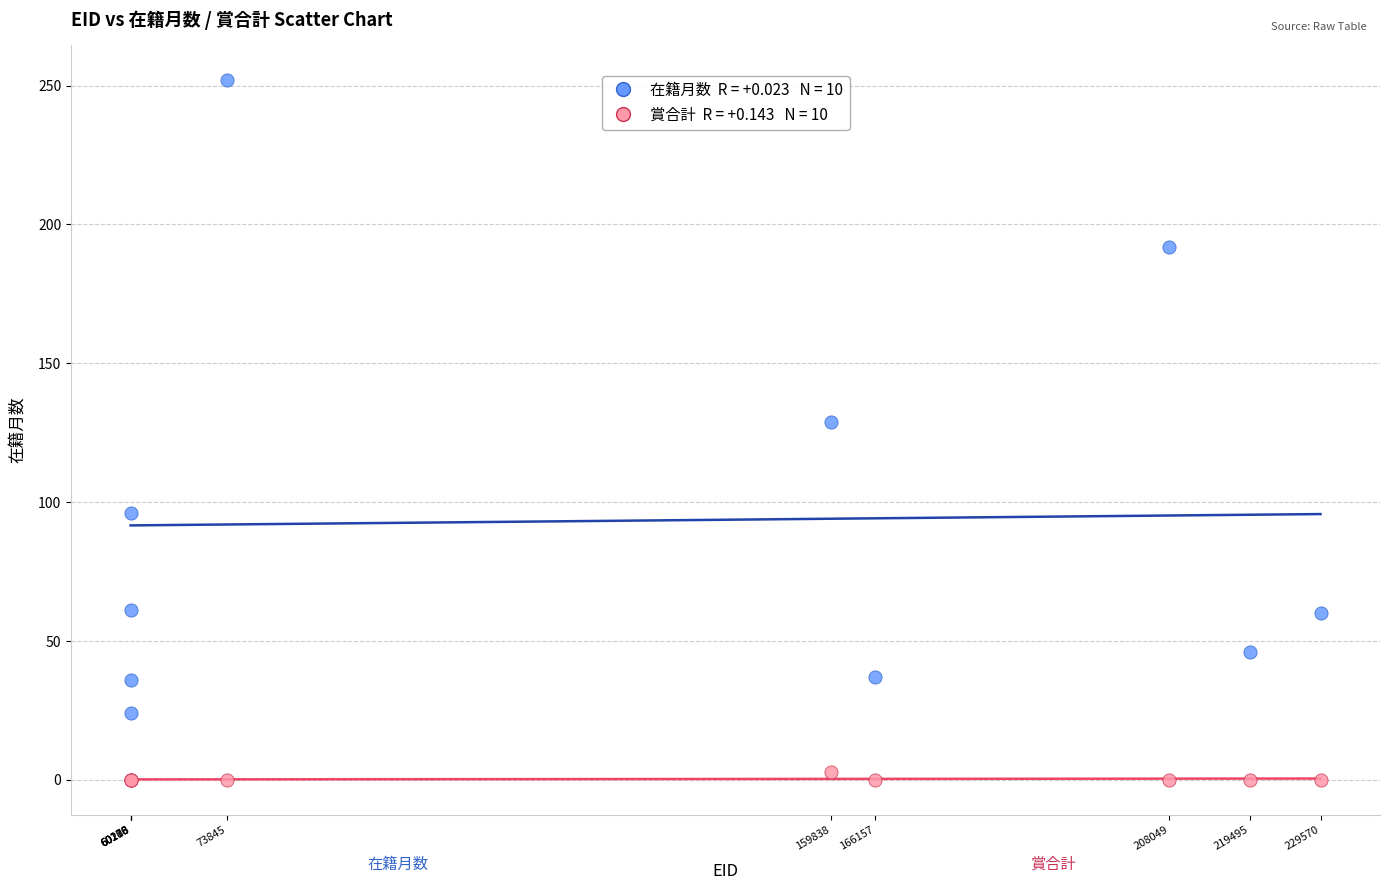

Across all series, what Y value is closest to 126?

129